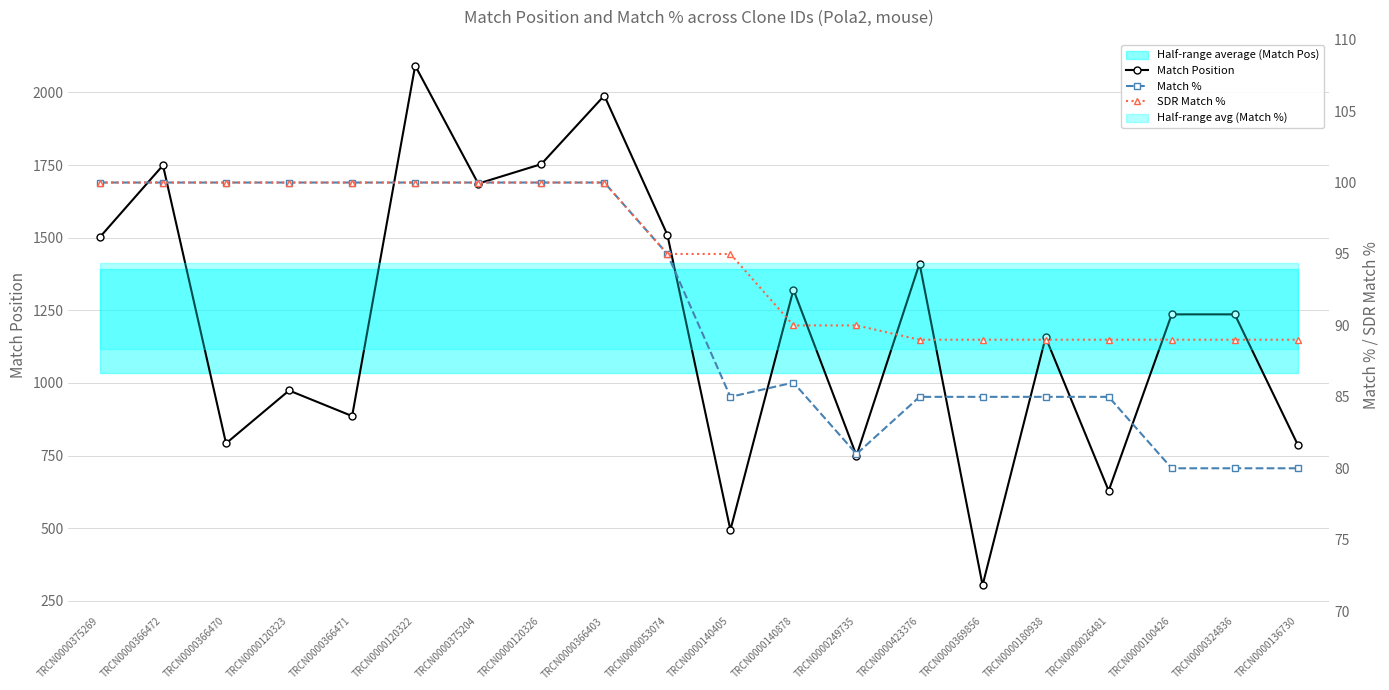

Where is Match Position nearest to the value 1198?

TRCN0000100426